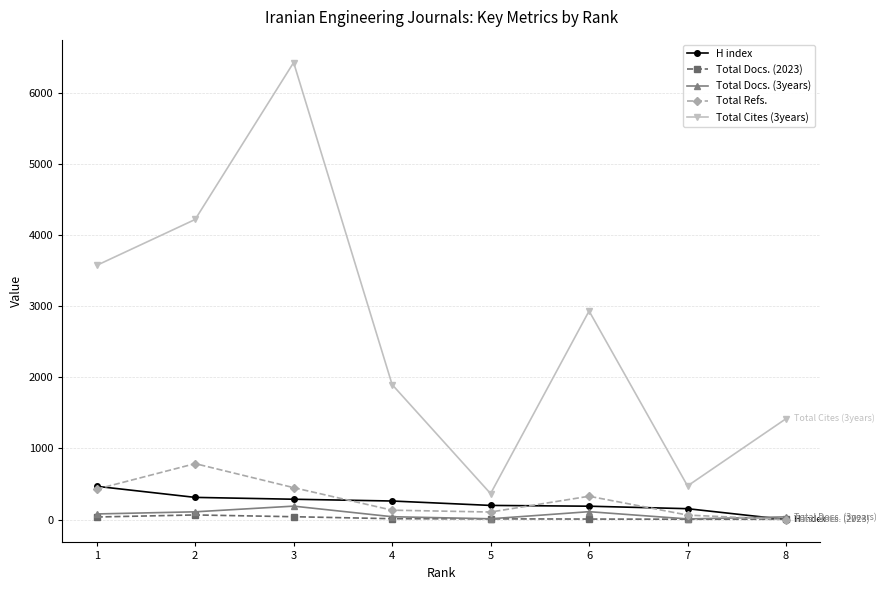

Which series has the largest total across all categories?

Total Cites (3years)